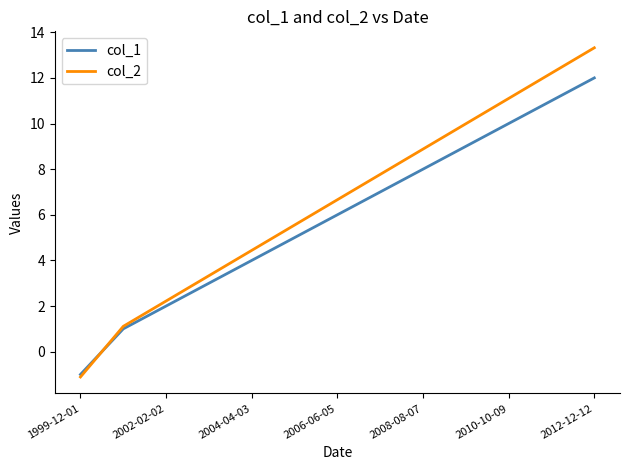

List the series in order of their peak value, lowest first.

col_1, col_2